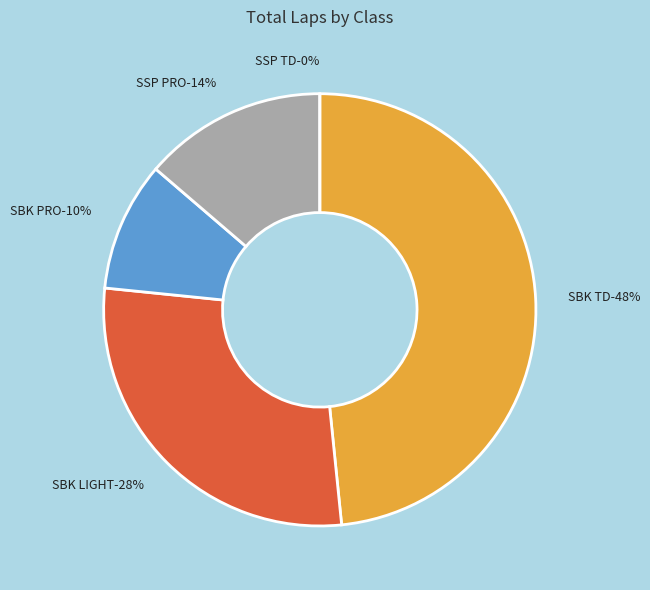

Is SBK TD the majority of the pie?

No